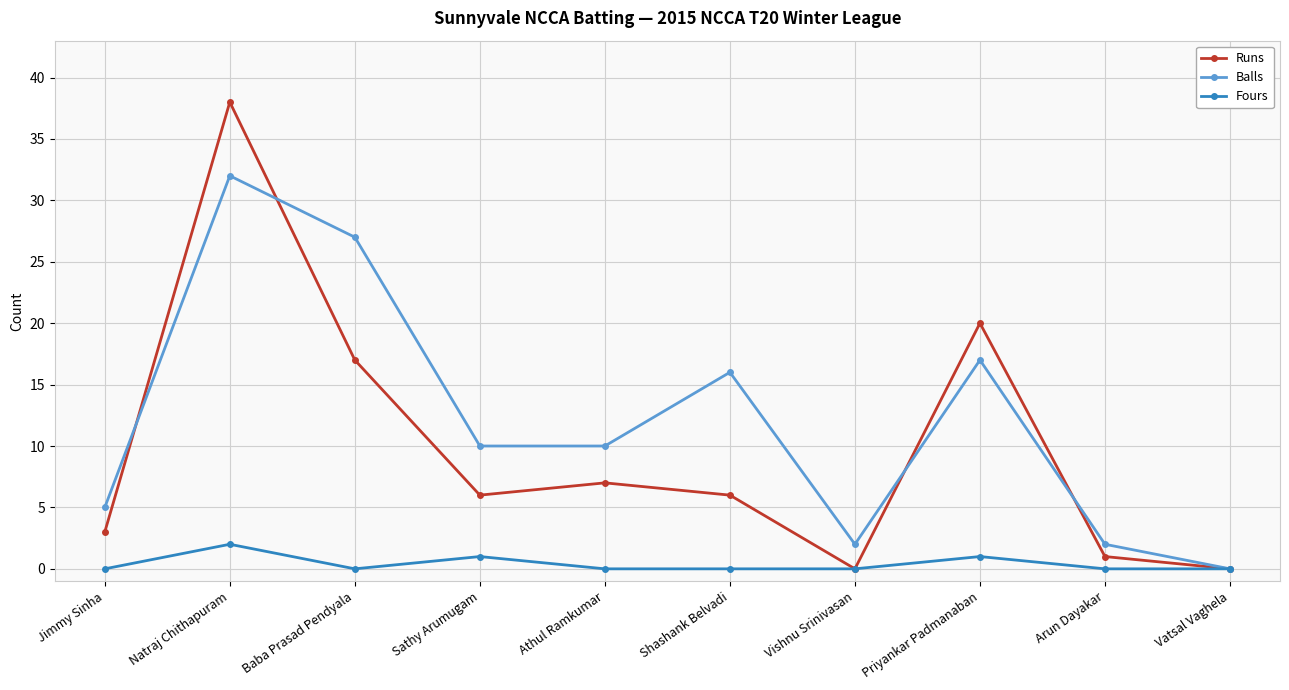

The value of Balls at Natraj Chithapuram is 32. True or false?

True